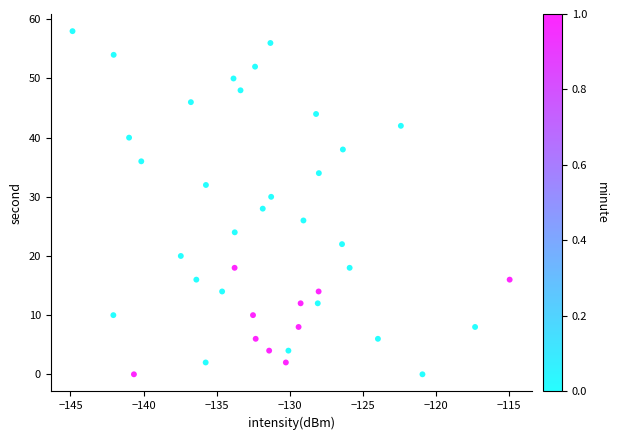

What is the range of Y values (max minus min)?

58